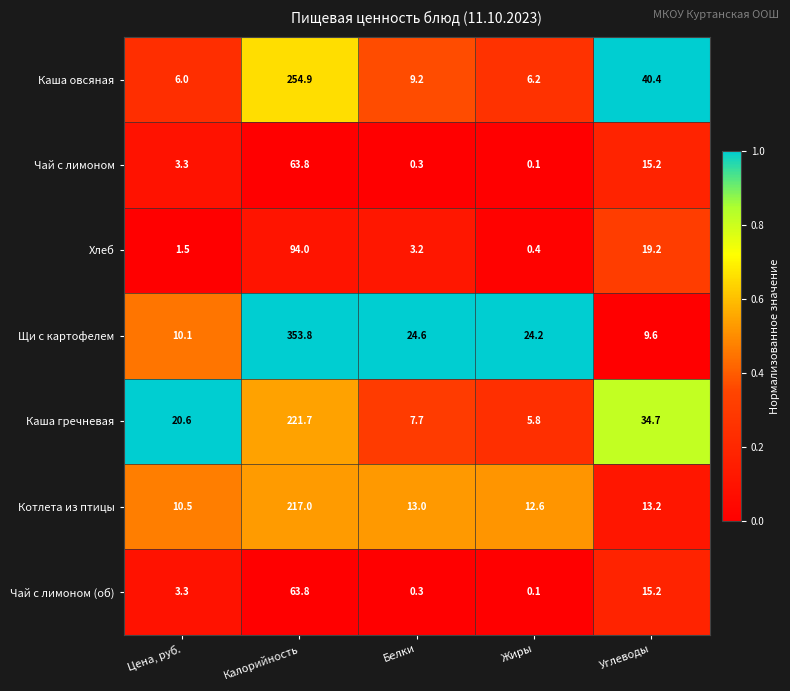

List the labels in order of Хлеб value, largest first.

Калорийность, Углеводы, Белки, Цена, руб., Жиры